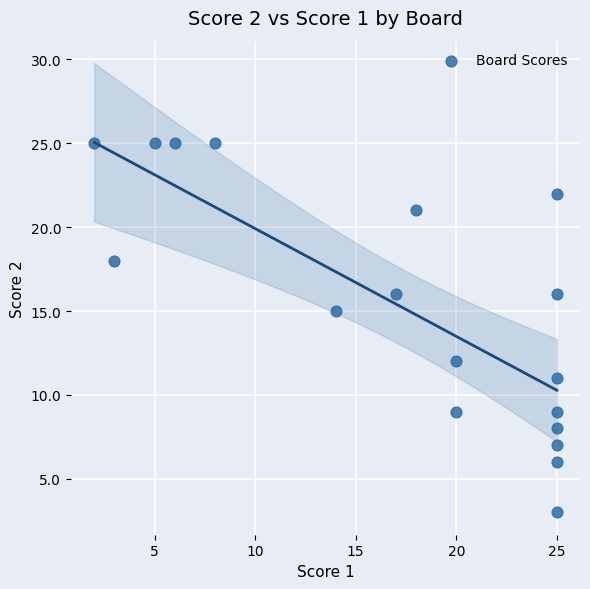

What is the range of Y values (max minus min)?

22